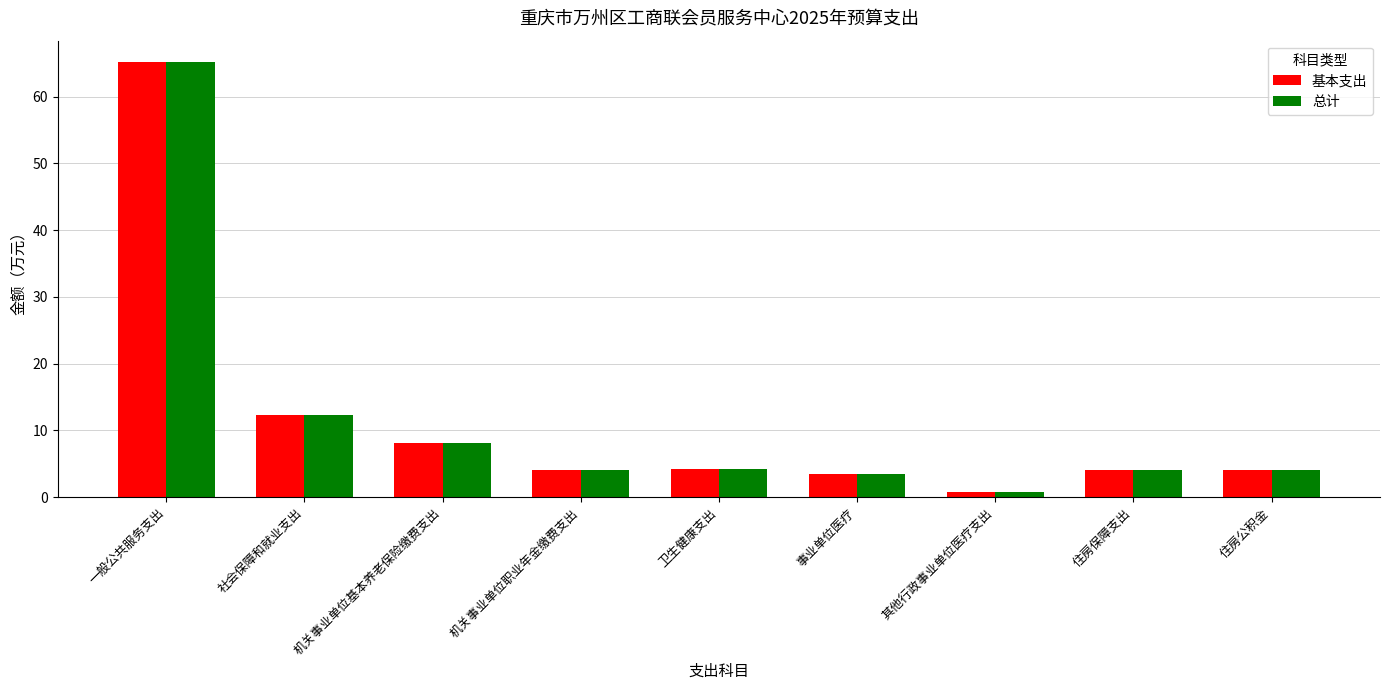

How many bars are there in each group?

2